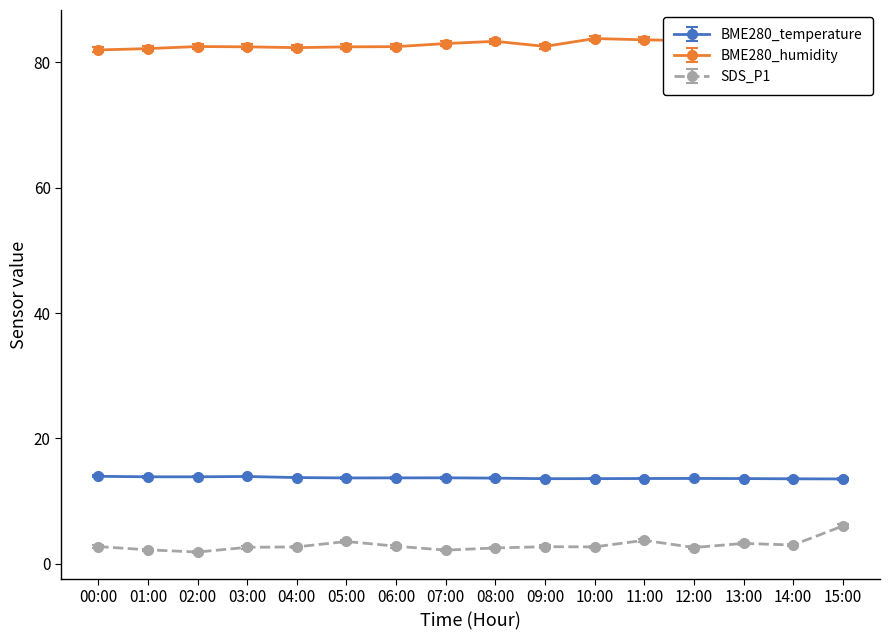

True or false: BME280_humidity and BME280_temperature intersect in this chart.

False